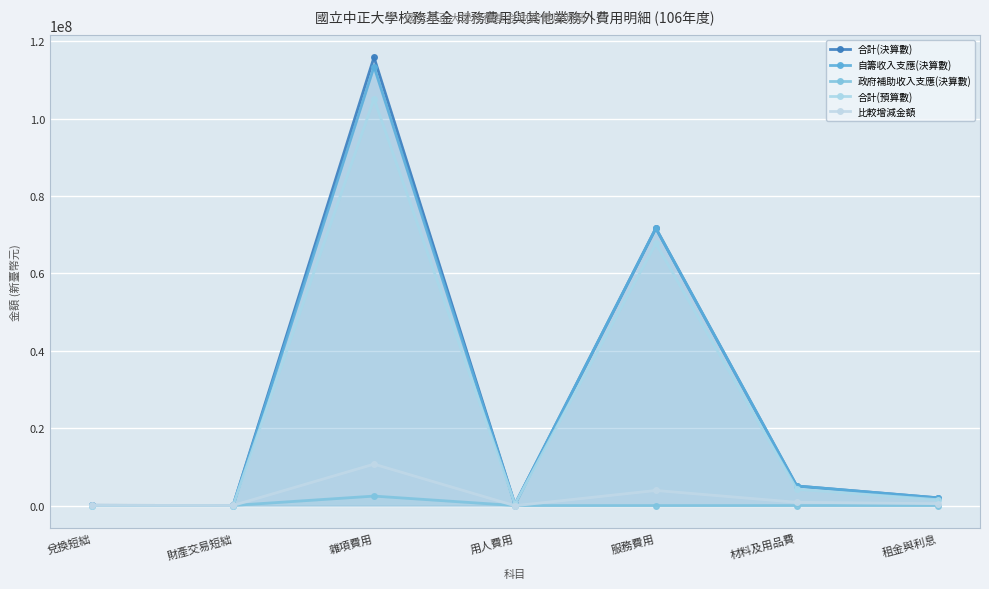

At 兌換短絀, list the series in order from largest to smallest.

合計(決算數), 自籌收入支應(決算數), 比較增減金額, 政府補助收入支應(決算數), 合計(預算數)